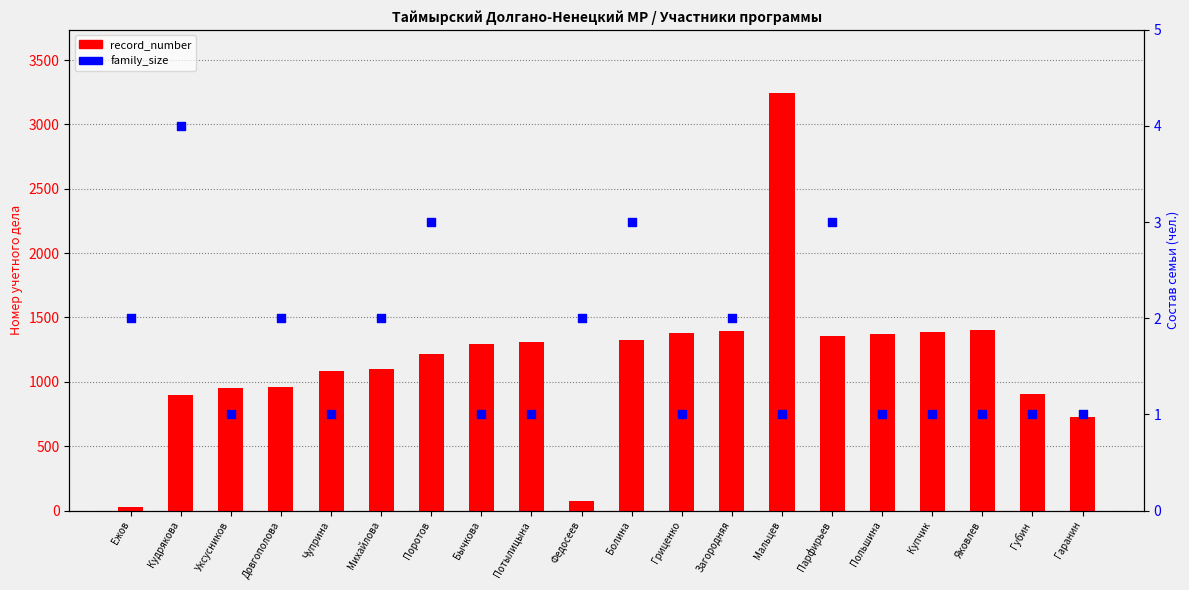

At which category is the sum across all series the highest?

Мальцев